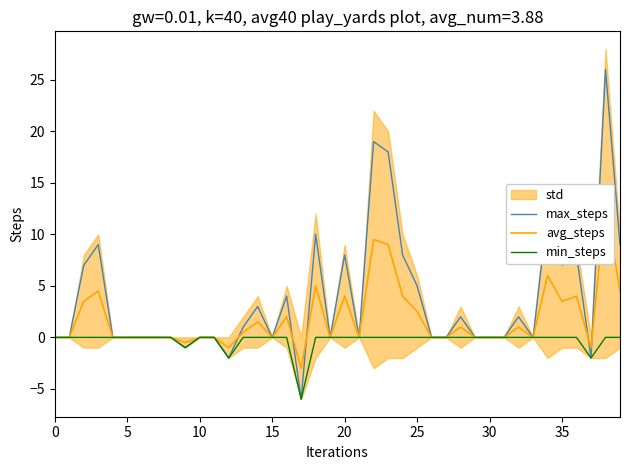

At how many categories does at least one series exceed 24?

1